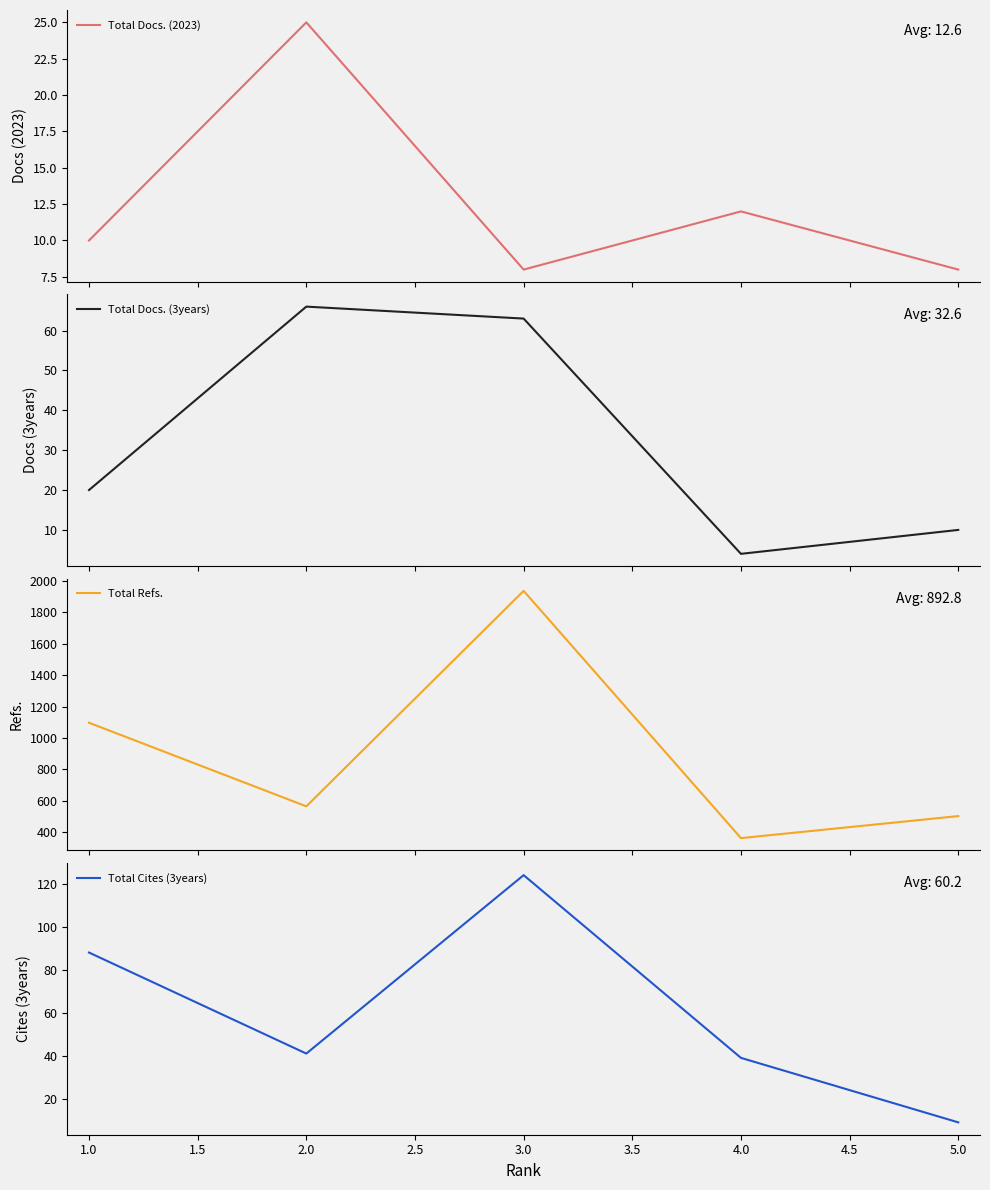

List the series in order of their peak value, highest first.

Total Refs., Total Cites (3years), Total Docs. (3years), Total Docs. (2023)